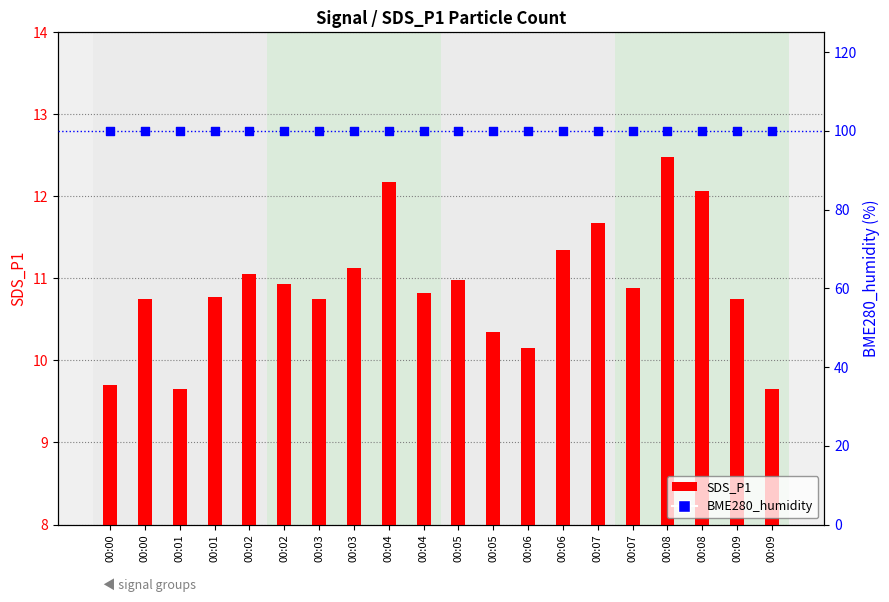

At which category is the sum across all series the highest?

00:08